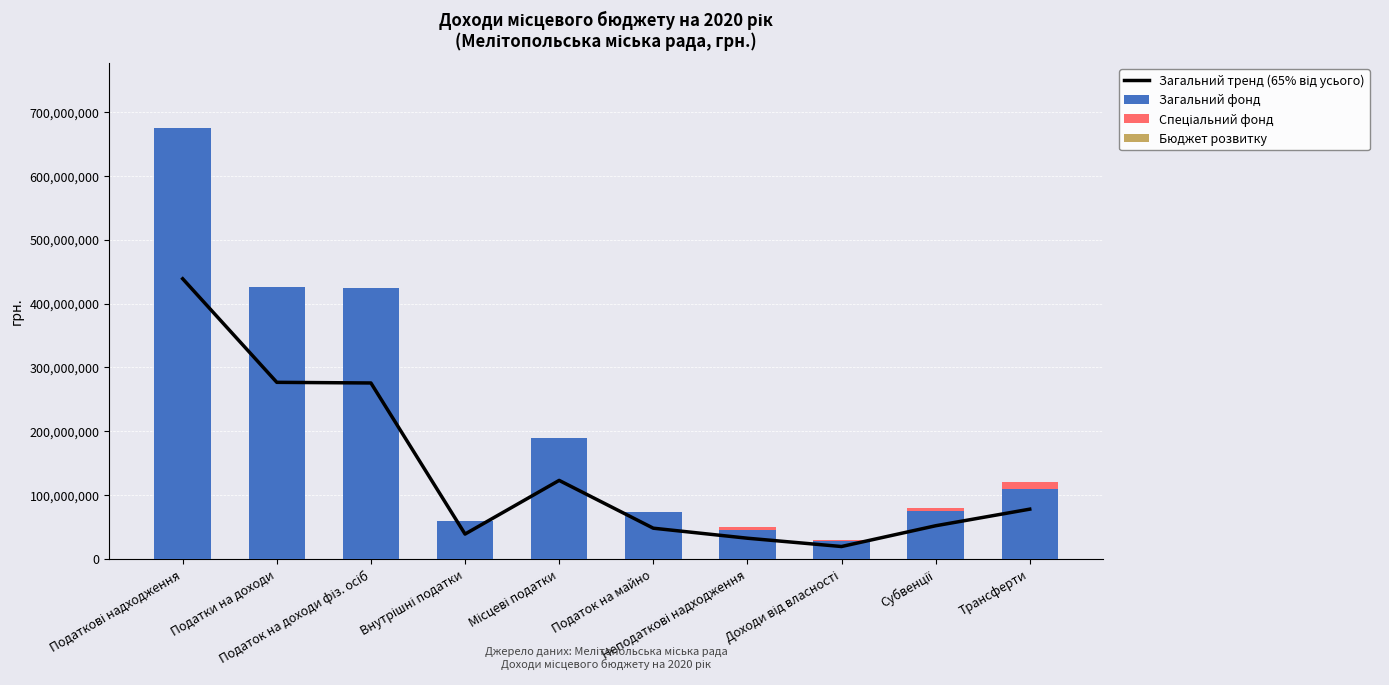

The value of Загальний тренд (65% від усього) at Доходи від власності is 30802004. True or false?

False